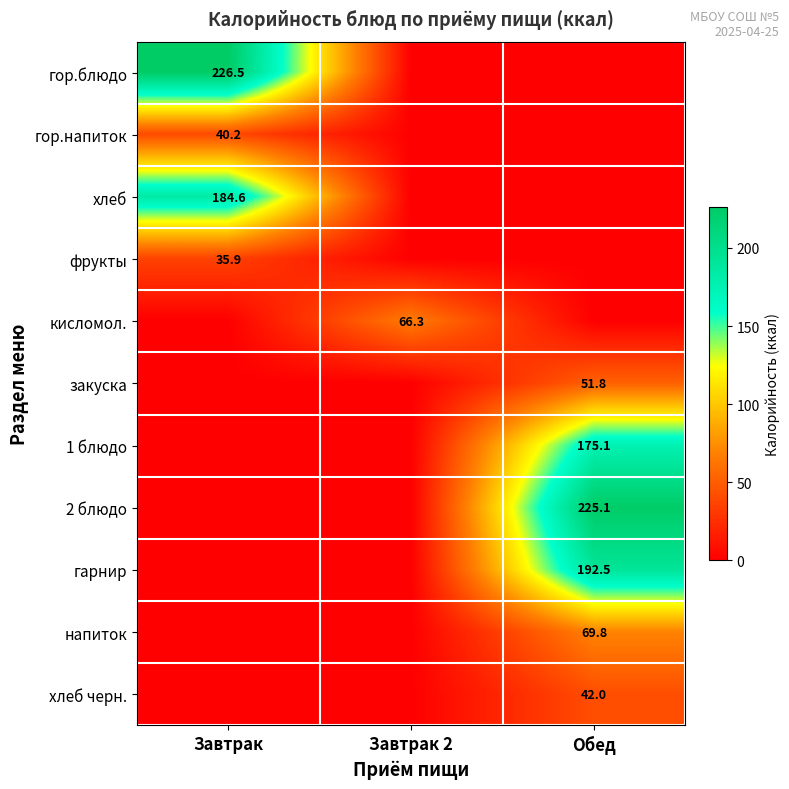

The фрукты series shows 12.1 at Завтрак. True or false?

False